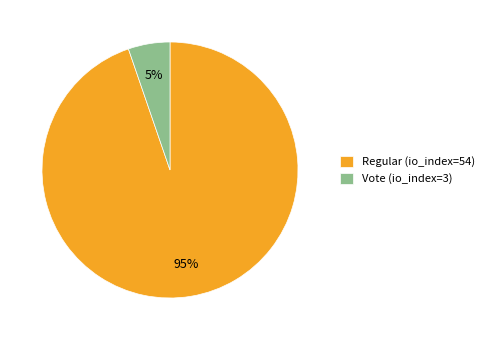

True or false: Vote (io_index=3) accounts for 15% of the total.

False